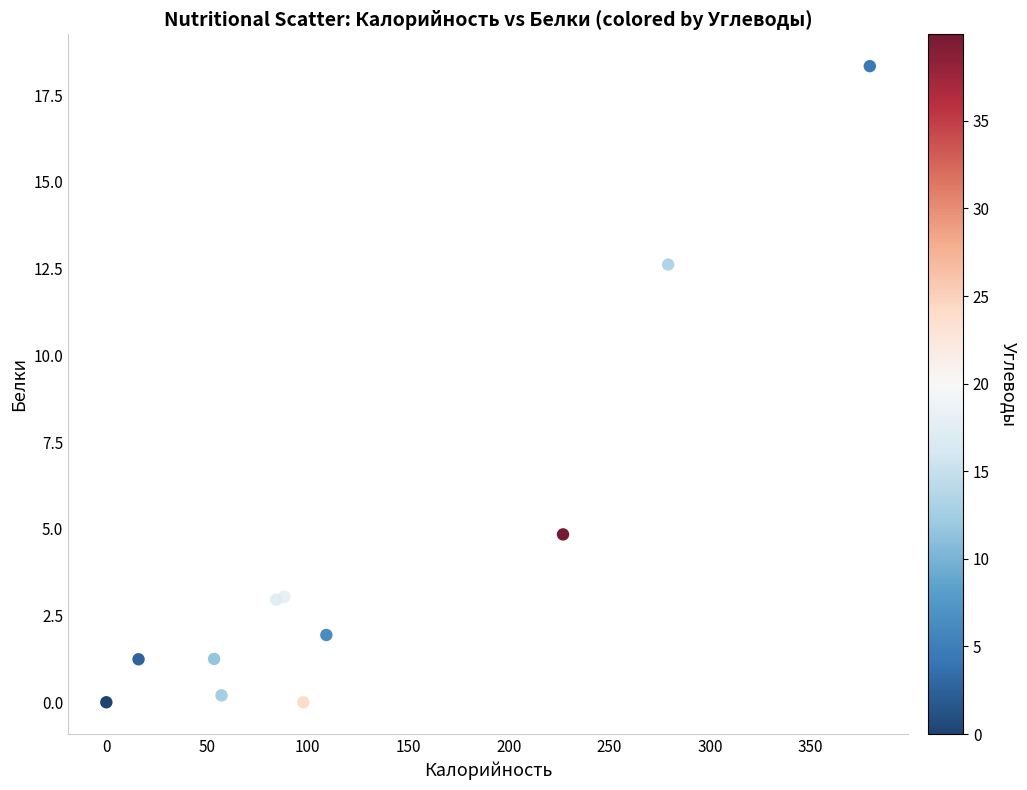

What Y value in the scatter plot is closest to 9?

12.6